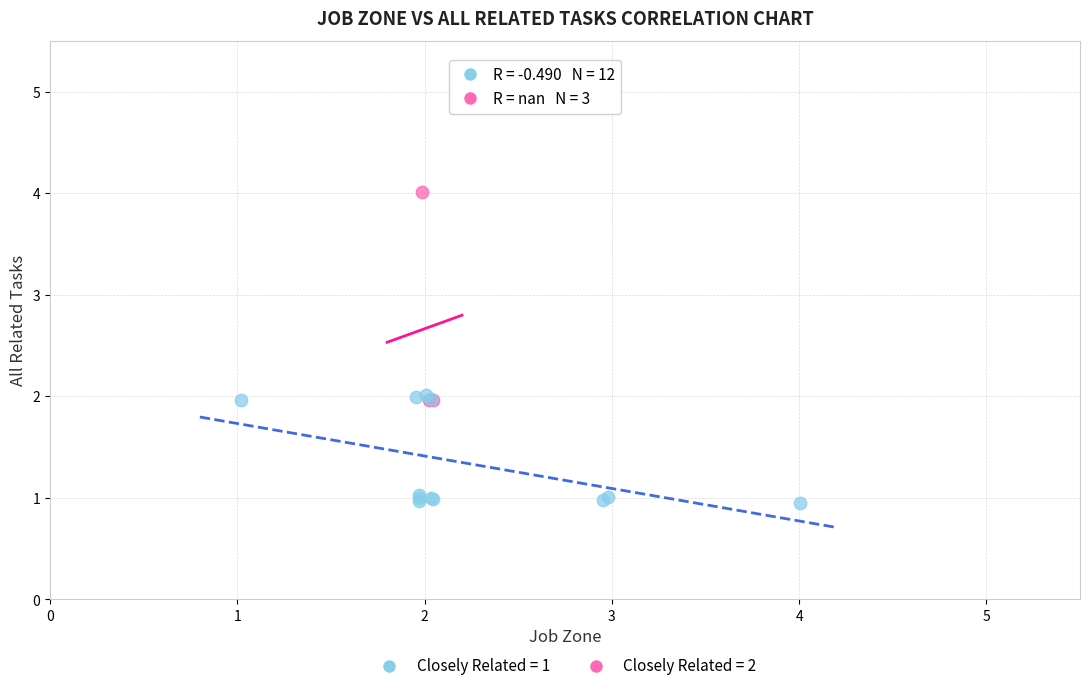

Which series contains the highest Y value?

Closely Related = 2